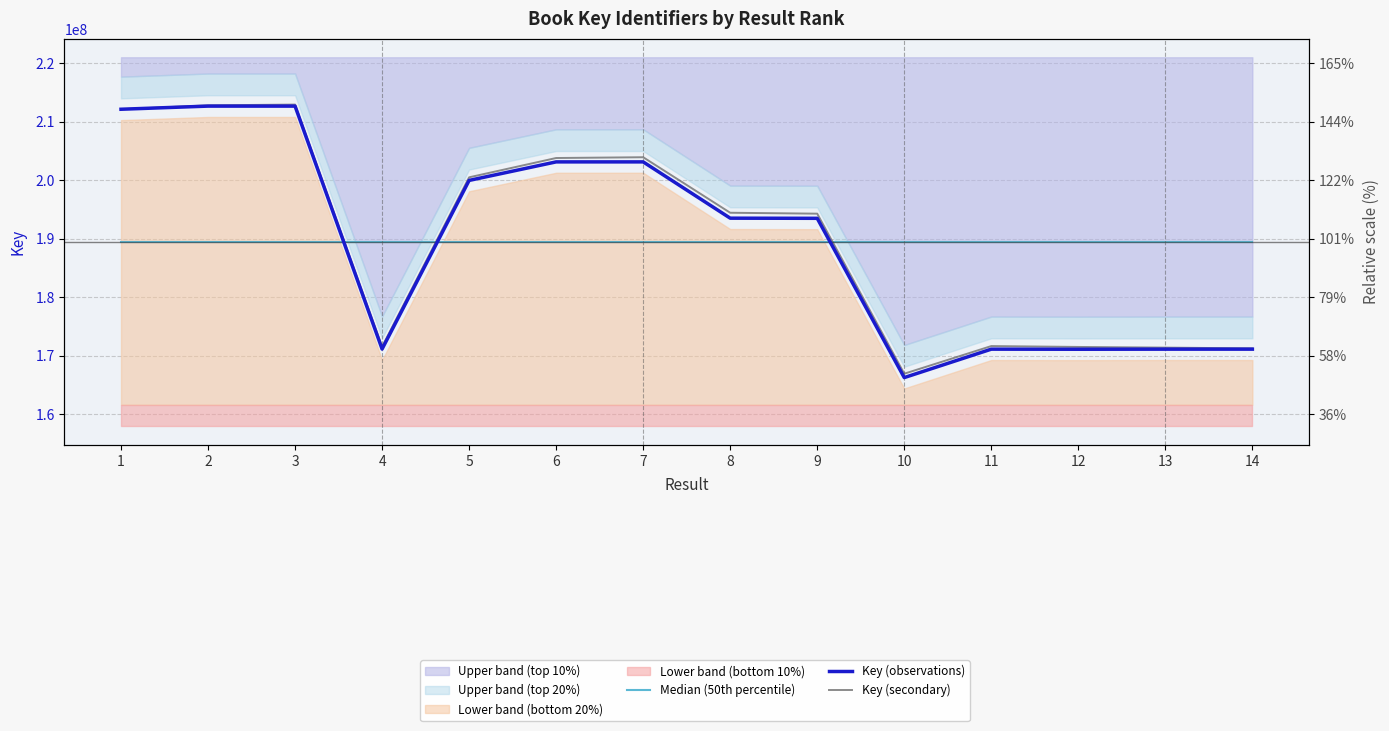

Which series ends up on top after the final intersection of Key (observations) and Median (50th percentile)?

Median (50th percentile)